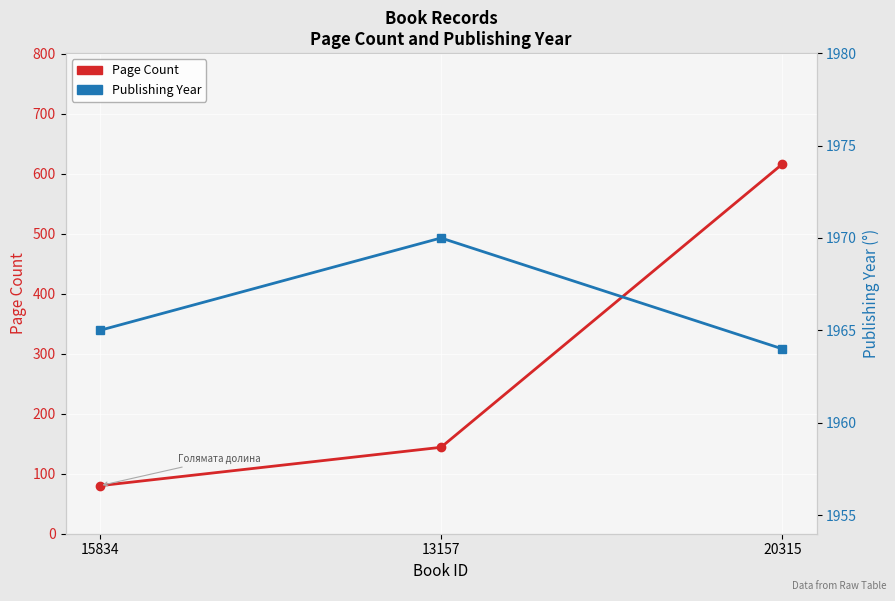

Reading right to left, extract all data points from this chart.

Page Count: 20315=616	13157=144	15834=80
Publishing Year: 20315=1964	13157=1970	15834=1965